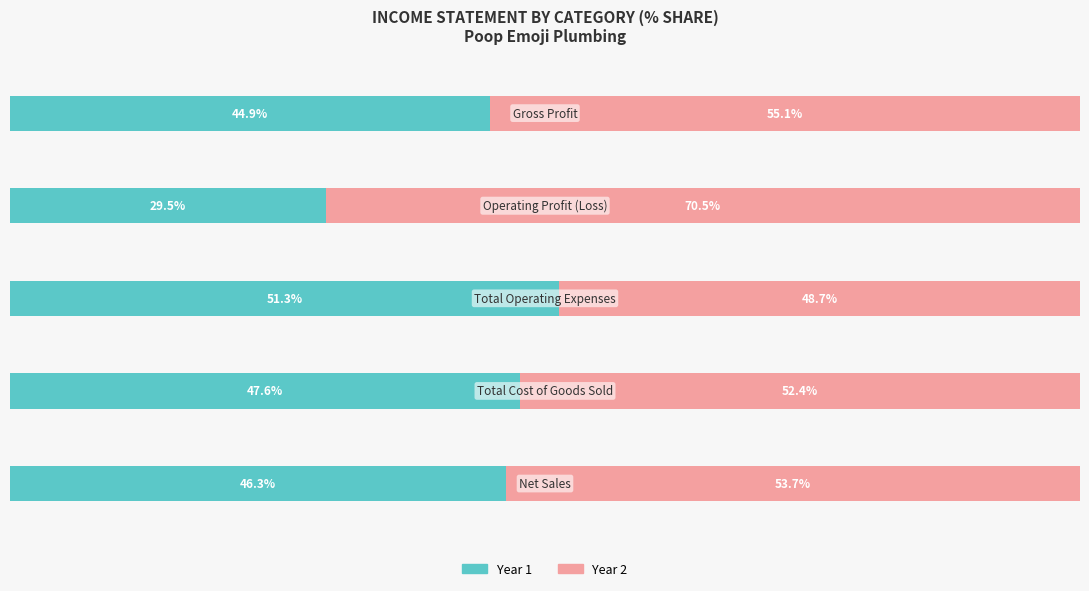

Reading right to left, extract all data points from this chart.

Year 1: 4=44.9	3=29.5	2=51.3	1=47.6	0=46.3
Year 2: 4=55.1	3=70.5	2=48.7	1=52.4	0=53.7